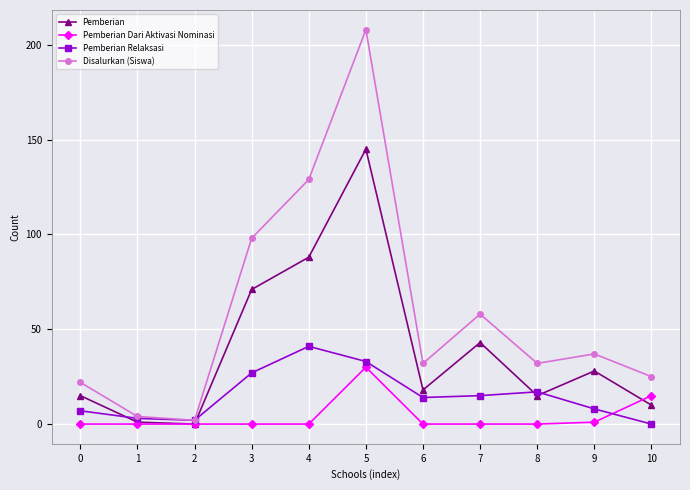

Which series has the widest spread of values?

Disalurkan (Siswa)